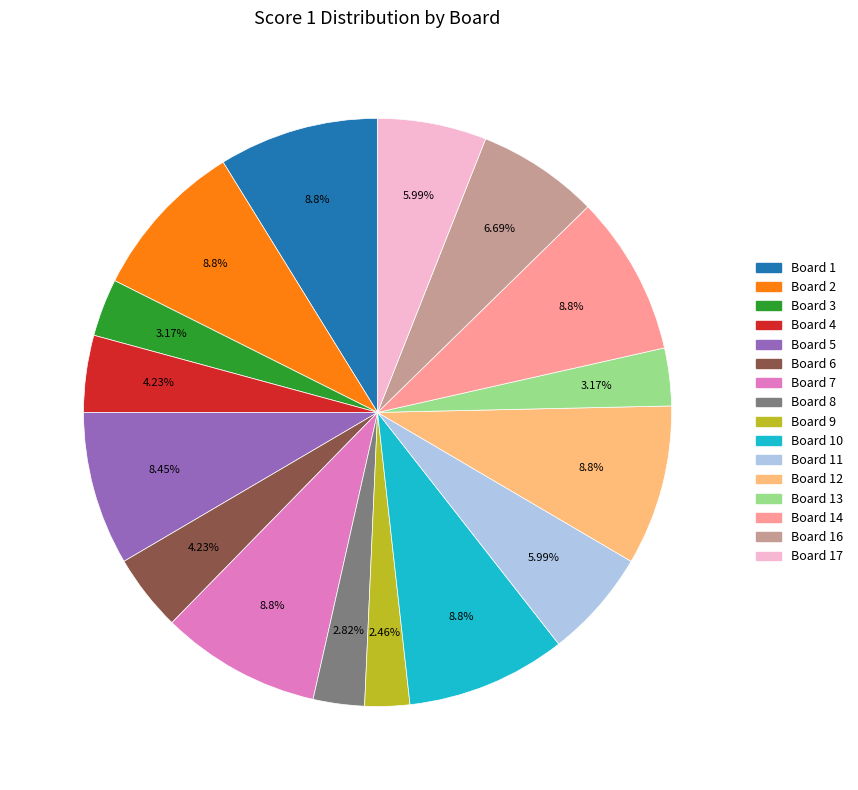

Is there a majority slice in this chart?

No